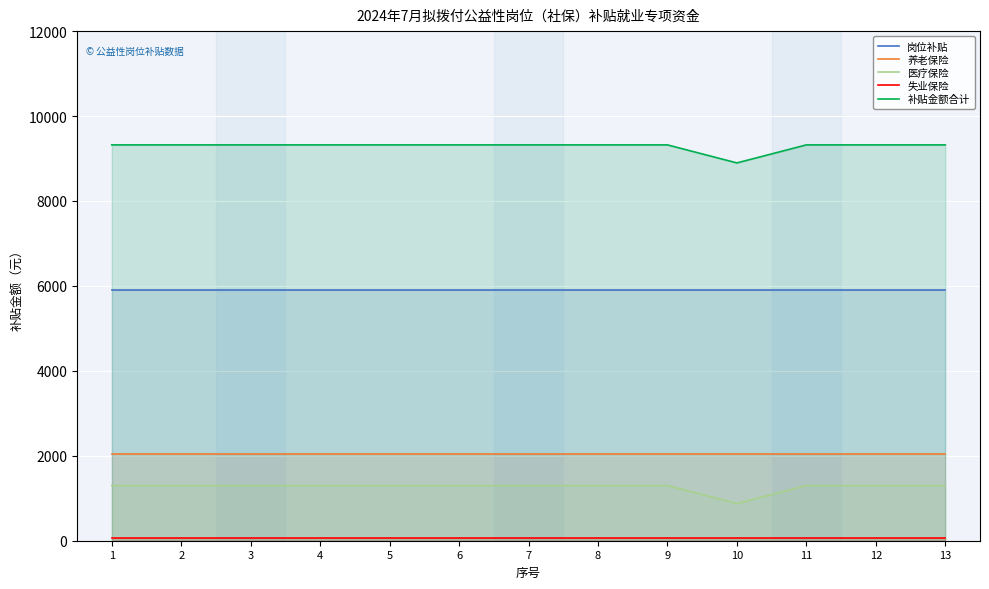

What is the total value across all series at 4?

18641.9